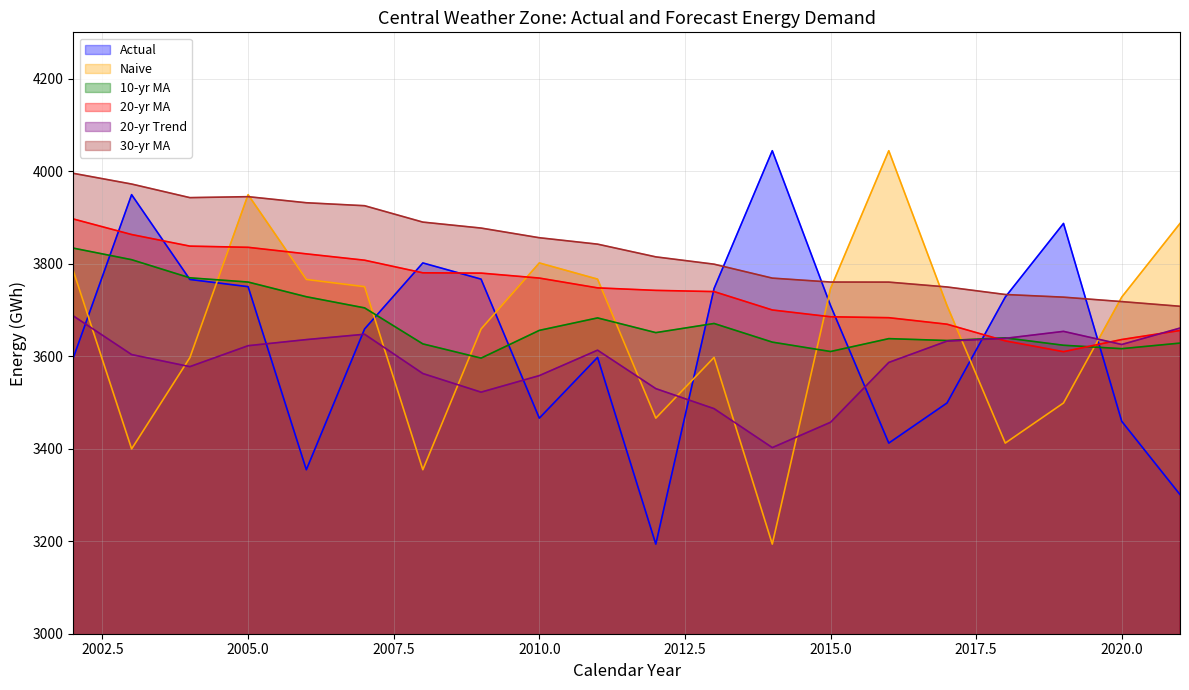

Which category has the highest value in the 20-yr MA series?

2002